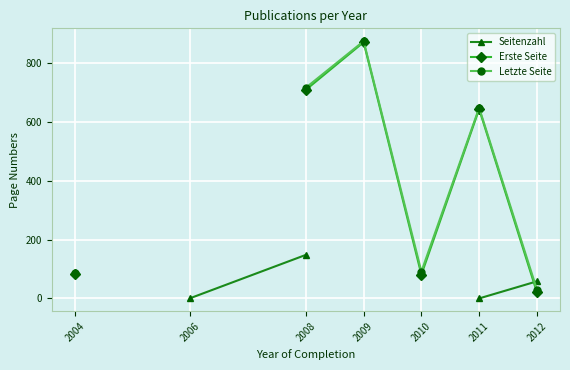

Where is Letzte Seite nearest to the value 452?

2011